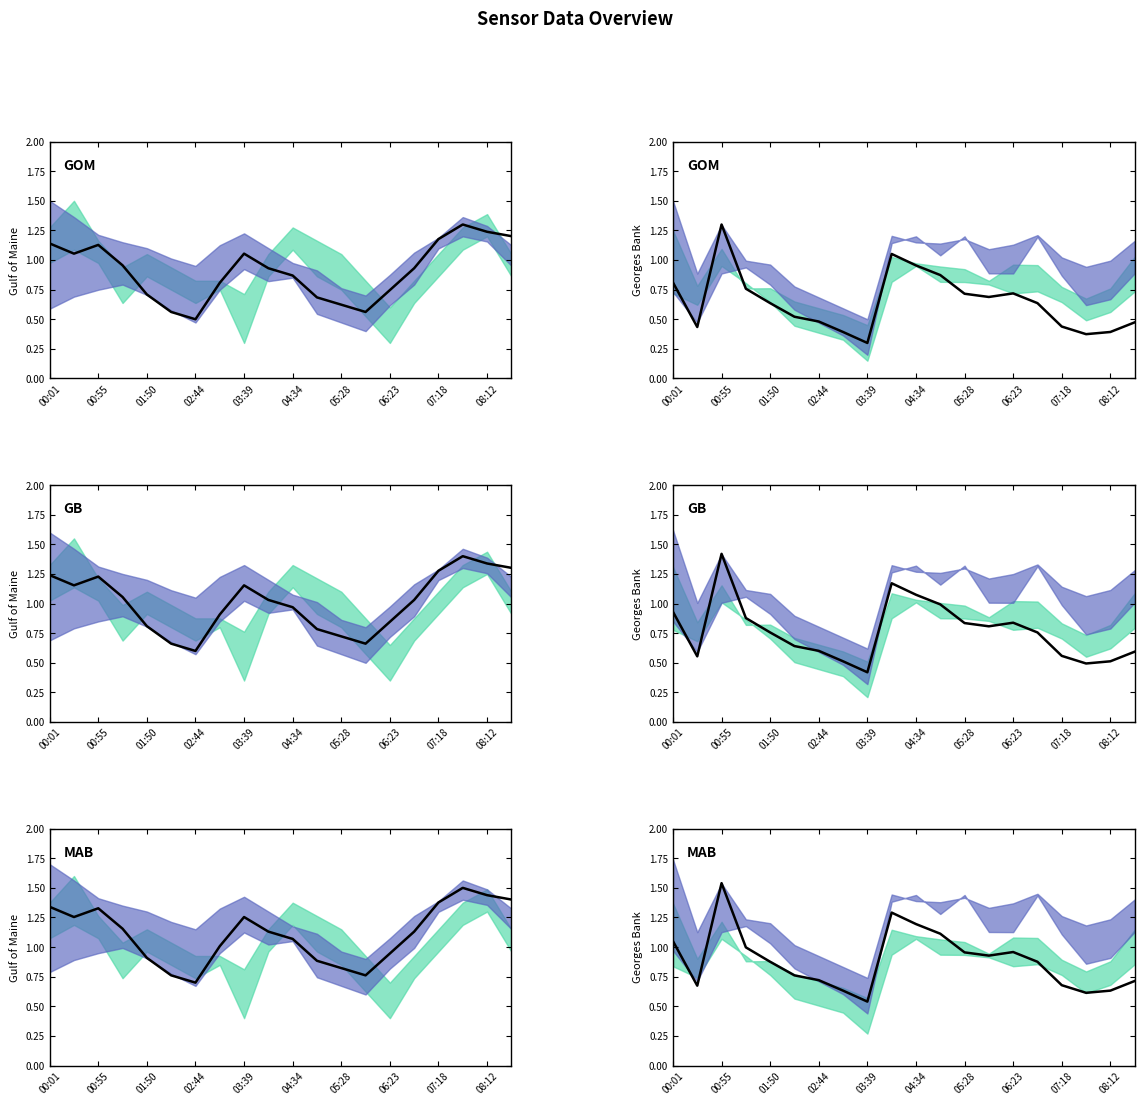

Does the chart display data point markers on the line(s)?

No